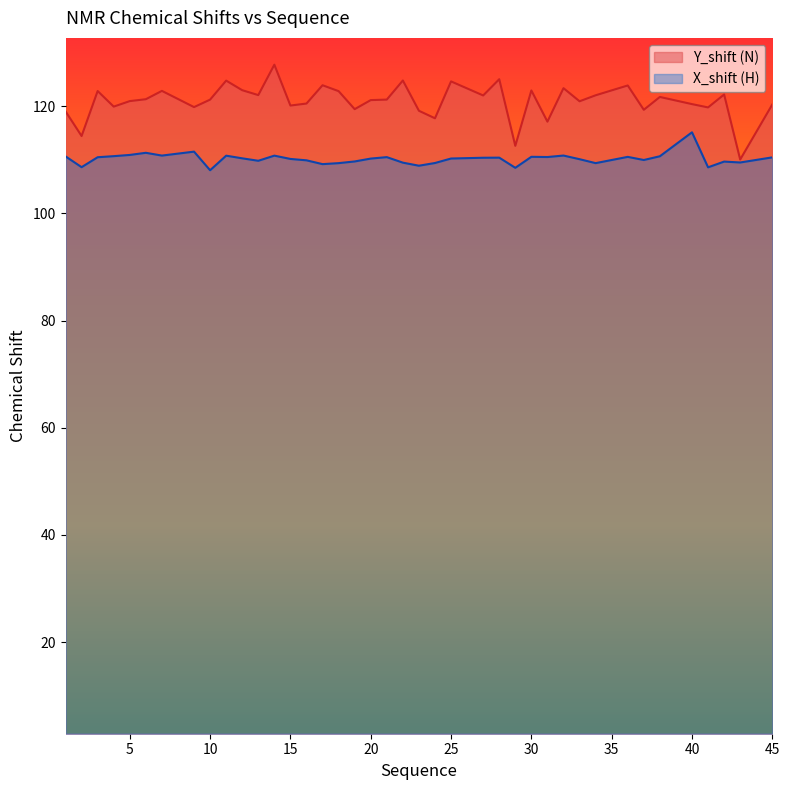

Does the chart display data point markers on the line(s)?

No